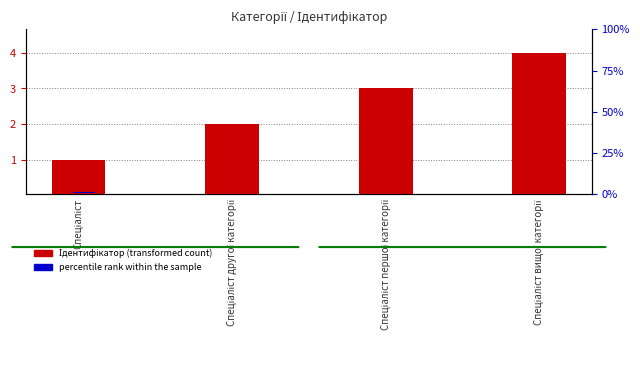

Reading right to left, extract all data points from this chart.

Ідентифікатор (transformed count): Спеціаліст вищої категорії=4.0	Спеціаліст першої категорії=3.0	Спеціаліст другої категорії=2.0	Спеціаліст=1.0
percentile rank within the sample: Спеціаліст вищої категорії=0.2	Спеціаліст першої категорії=0.2	Спеціаліст другої категорії=0.2	Спеціаліст=0.2